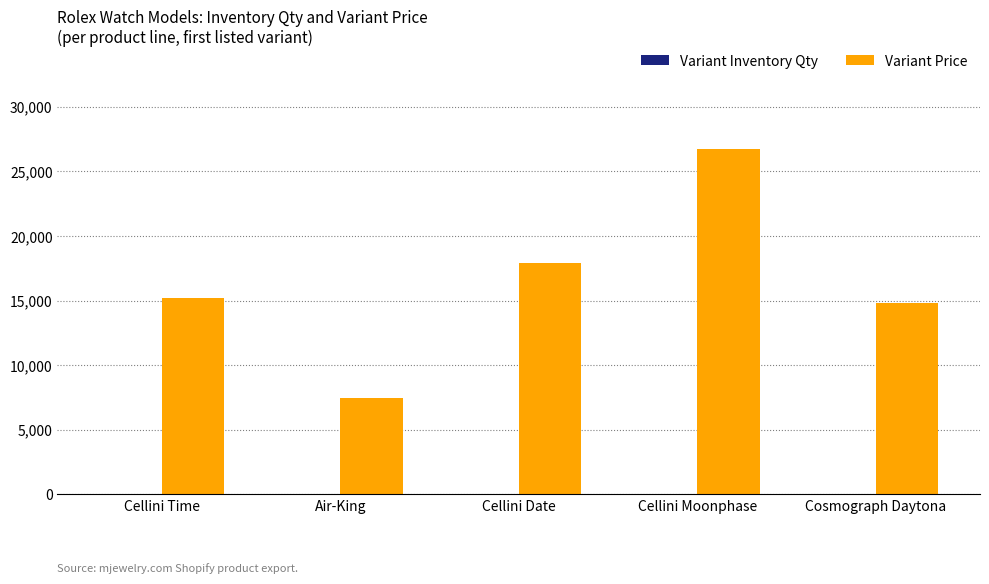

The value of Variant Price at Cellini Moonphase is 16170. True or false?

False